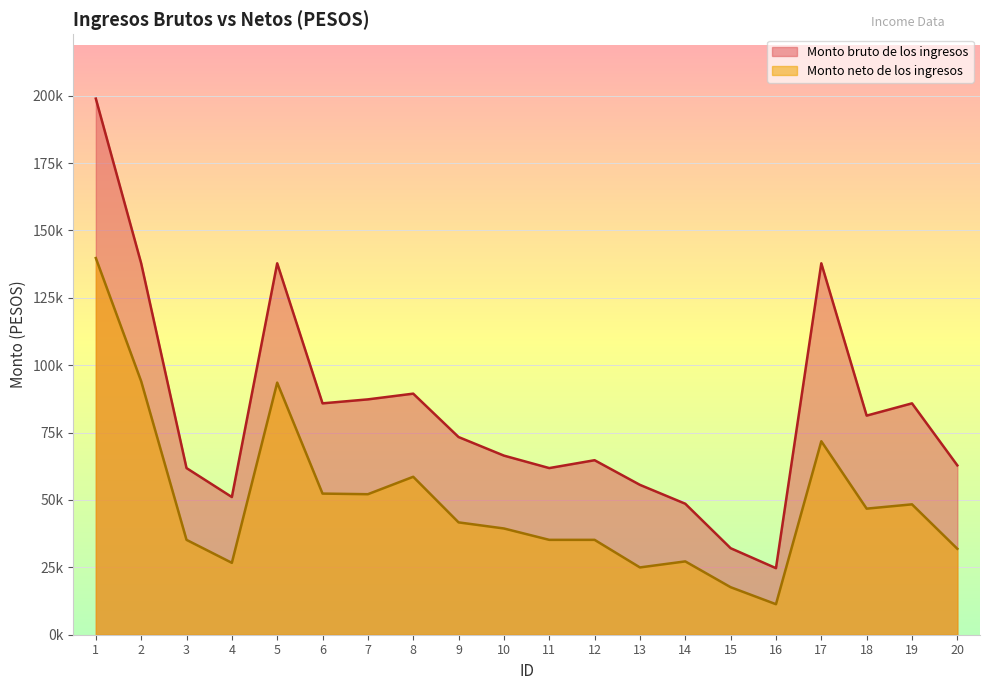

Between 5 and 9, which is larger?

5